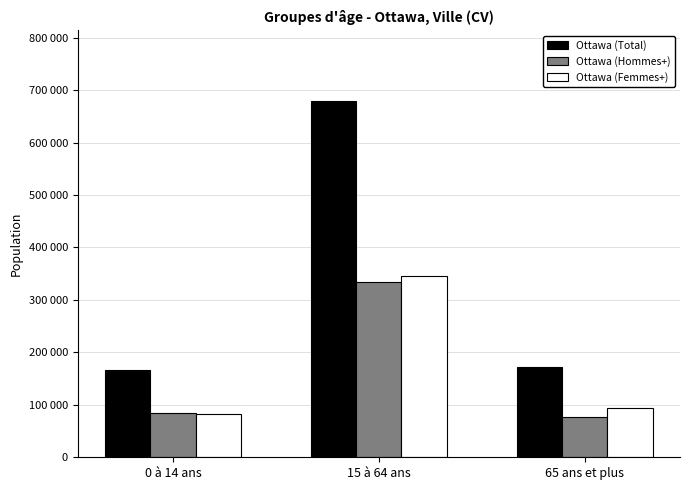

What are all the series names shown in the legend?

Ottawa (Total), Ottawa (Hommes+), Ottawa (Femmes+)